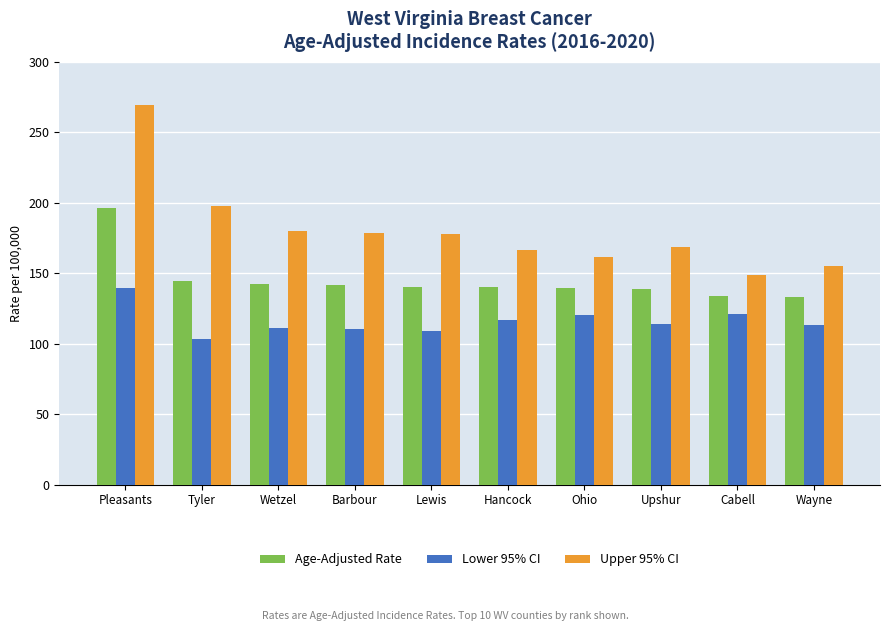

What is the maximum value shown in the chart?

269.2